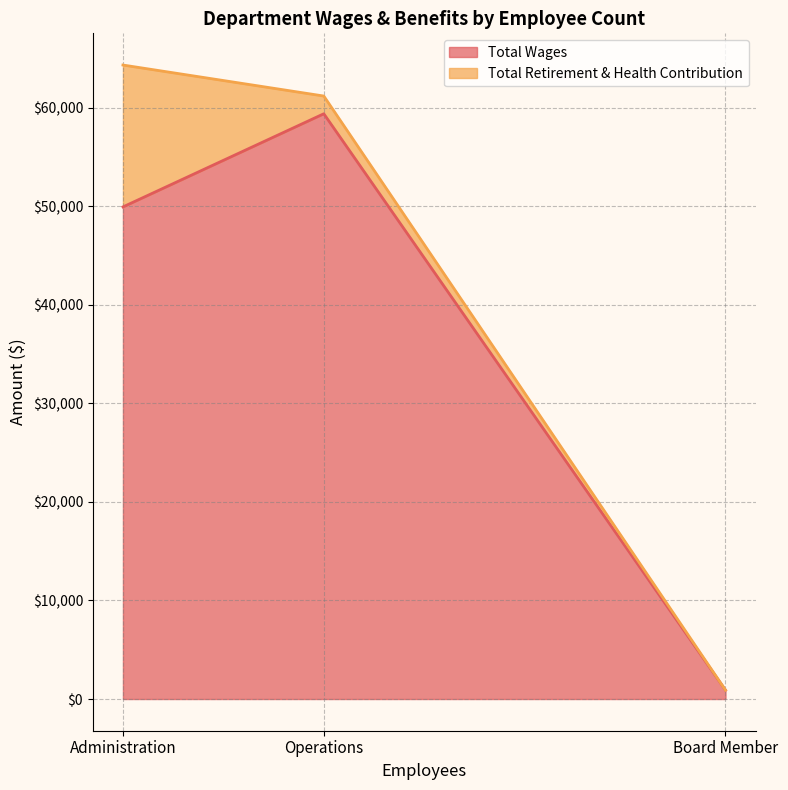

Does the chart display data point markers on the line(s)?

No